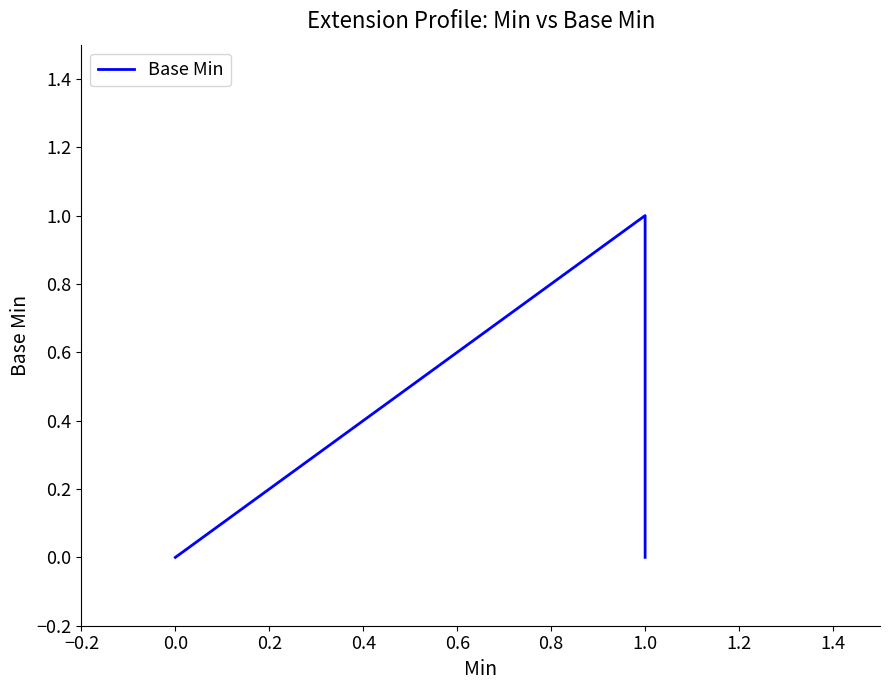

True or false: the data shows 2 at 1.0.

False